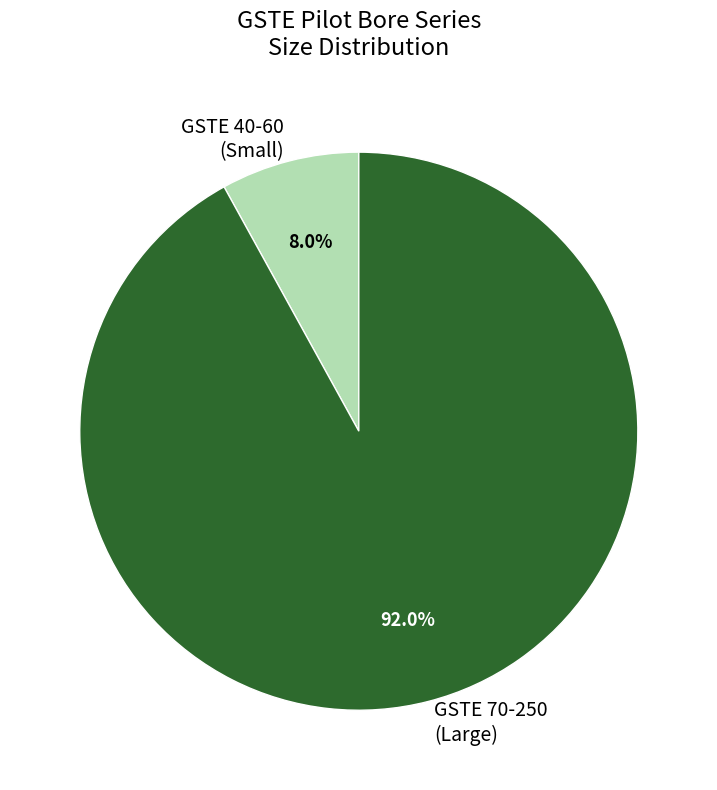

Between GSTE 40-60 (Small) and GSTE 70-250 (Large), which is larger?

GSTE 70-250 (Large)